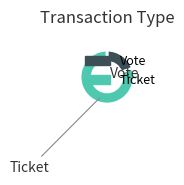

Rank the categories by value from highest to lowest.

Ticket, Vote